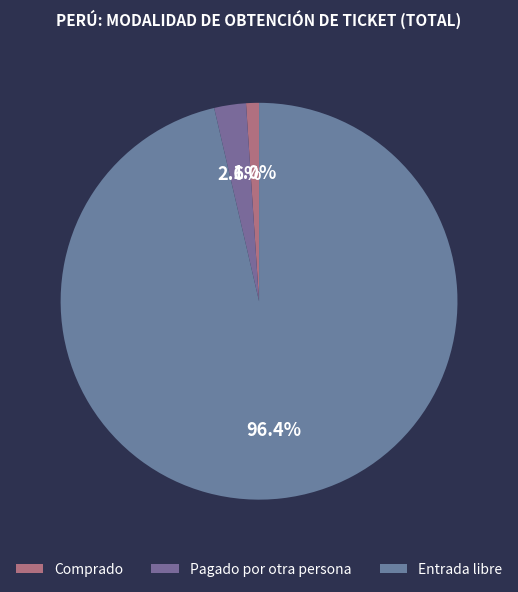

Between Entrada libre and Pagado por otra persona, which is larger?

Entrada libre